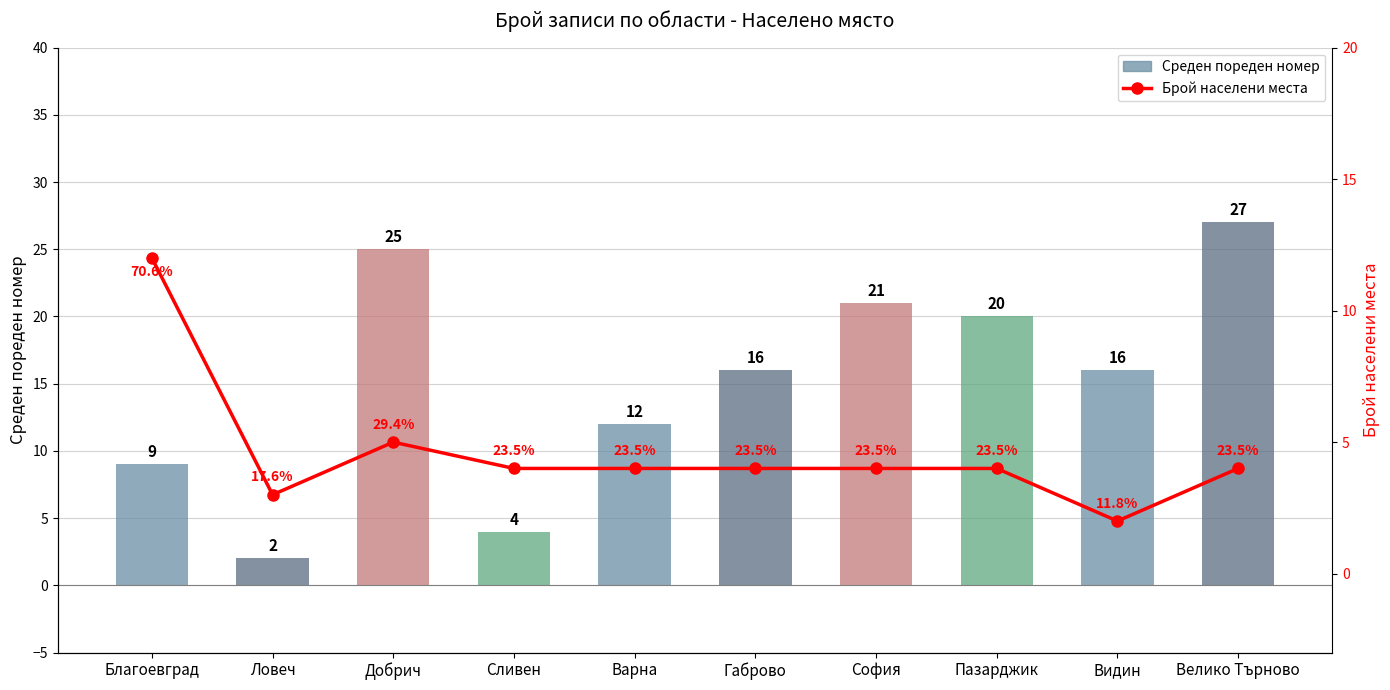

Reading left to right, what are all the values shown in this chart?

Среден пореден номер: 9	2	25	4	12	16	21	20	16	27
Брой населени места: 12	3	5	4	4	4	4	4	2	4